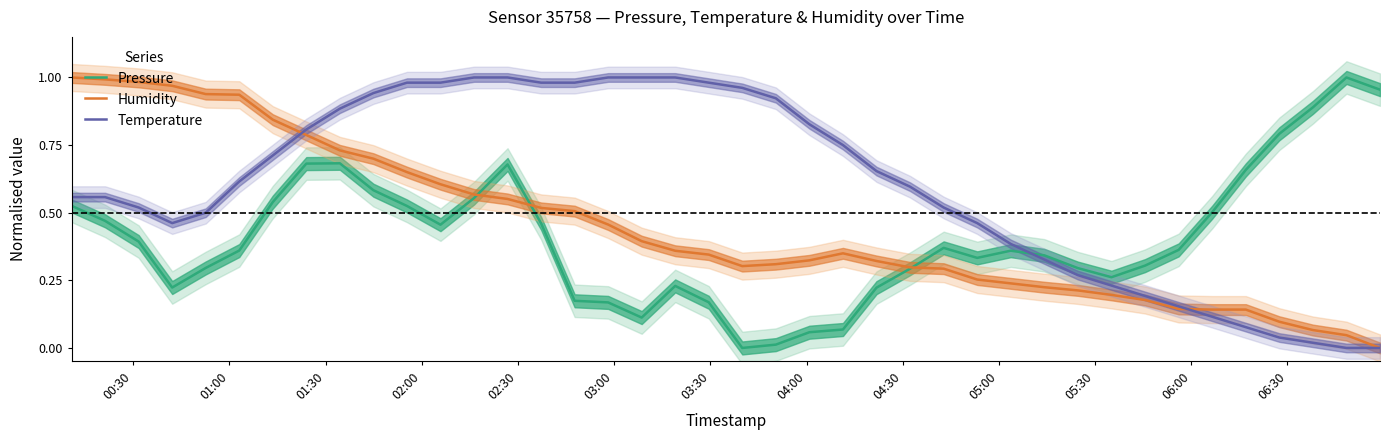

True or false: Pressure and Temperature intersect in this chart.

True